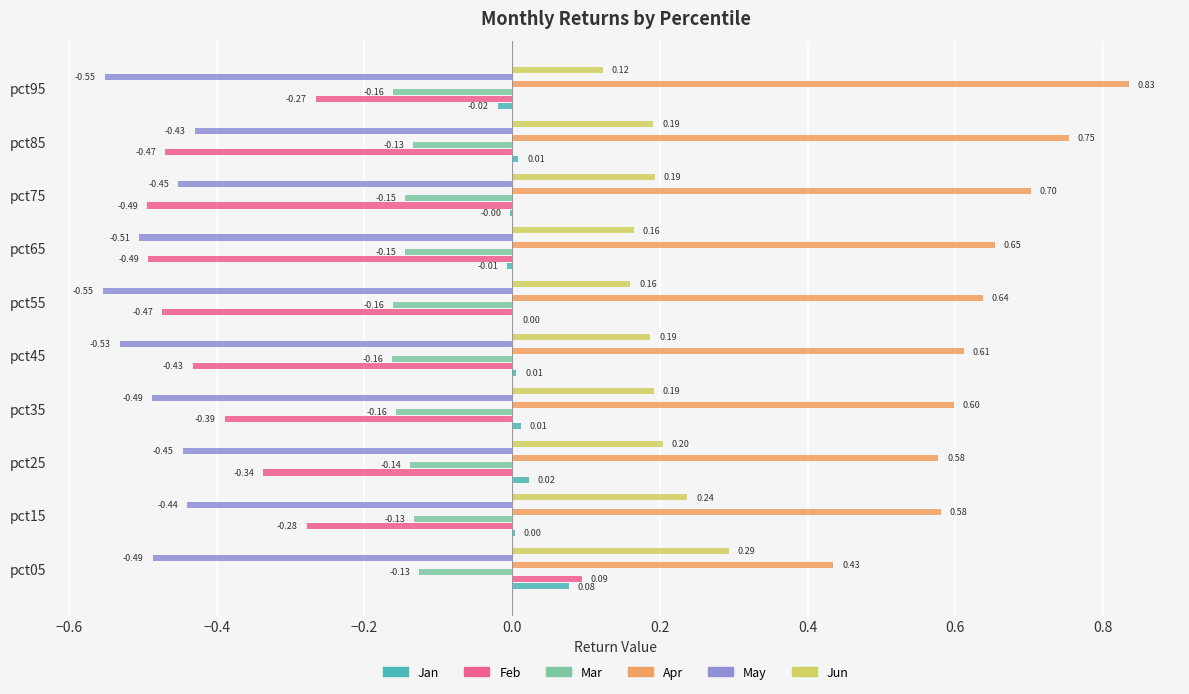

Which series changed the most between pct45 and pct95?

Apr